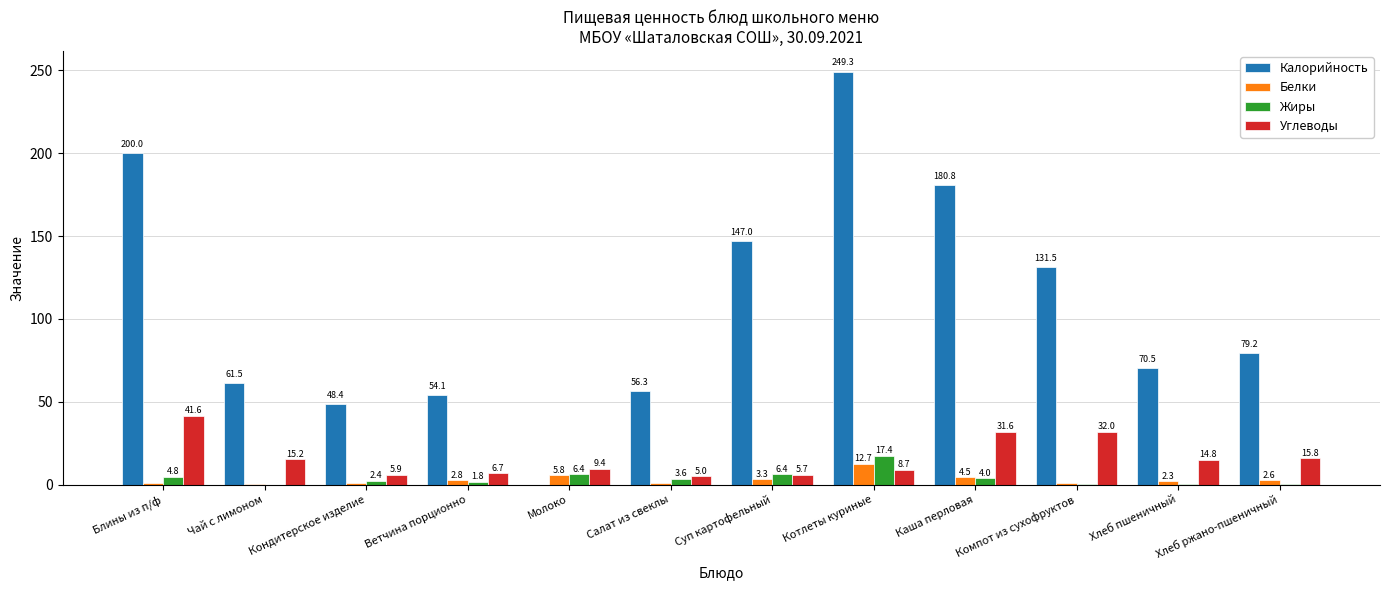

What is the maximum value shown in the chart?

249.3